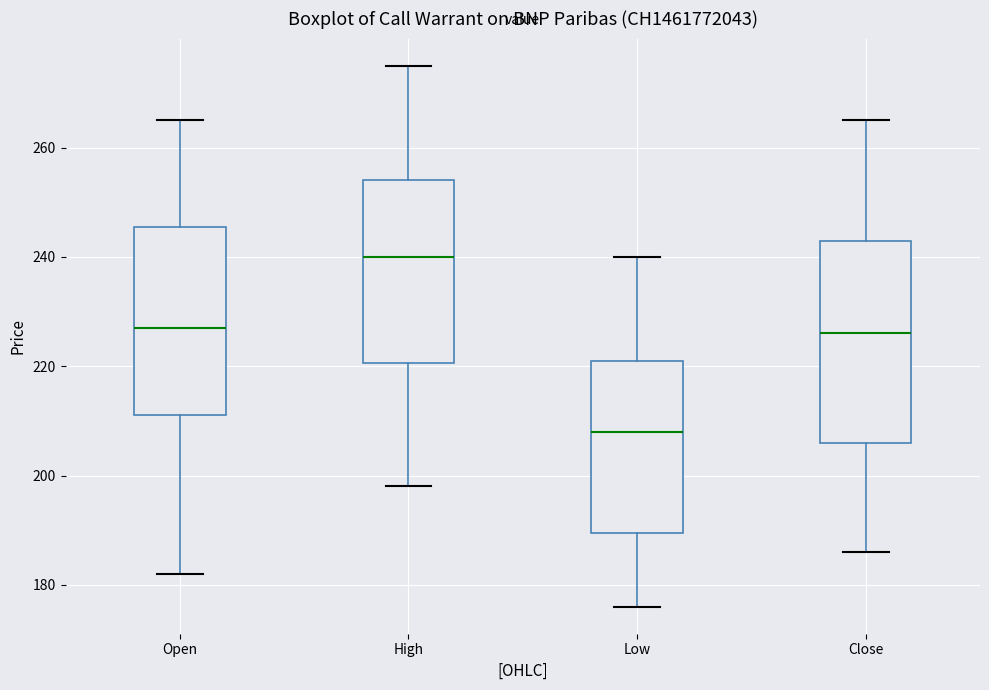

Which box's median line is the lowest?

Low